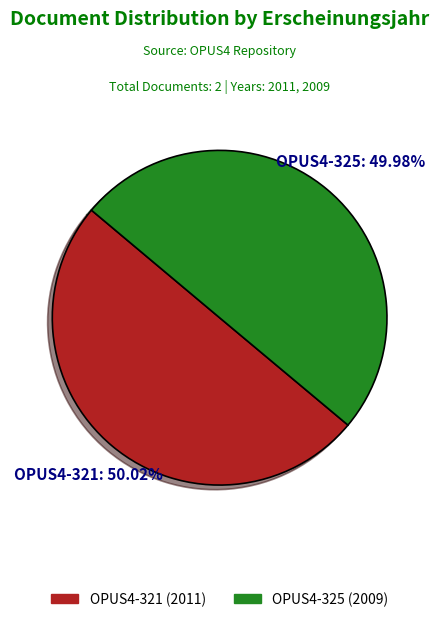

What percentage is the OPUS4-321 slice, to the nearest percent?

50%